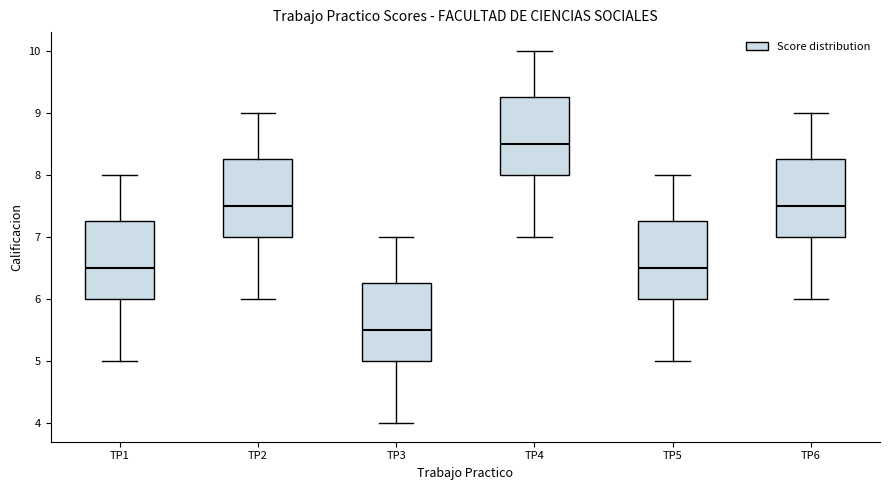

Which box has the lowest median line?

TP3